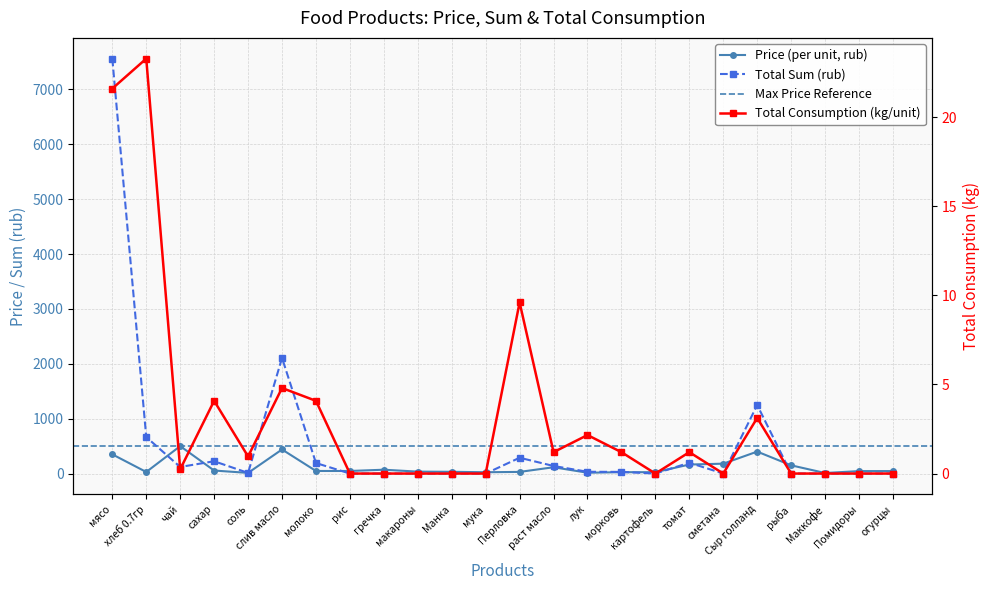

Reading right to left, list all the values displayed in this chart.

Price: 45.0	45.0	10.0	150.0	400.0	180.0	164.3	25.0	25.0	15.0	115.0	30.0	24.0	32.0	35.0	70.0	47.0	47.0	438.9	12.0	55.0	500.0	28.6	350.0
Sum: 0.0	0.0	0.0	0.0	1248.0	0.0	197.1	0.0	30.0	32.4	138.0	288.0	0.0	0.0	0.0	0.0	0.0	191.8	2106.7	11.5	224.4	120.0	665.1	7560.0
Total Consumption: 0.0	0.0	0.0	0.0	3.1	0.0	1.2	0.0	1.2	2.2	1.2	9.6	0.0	0.0	0.0	0.0	0.0	4.1	4.8	1.0	4.1	0.2	23.3	21.6